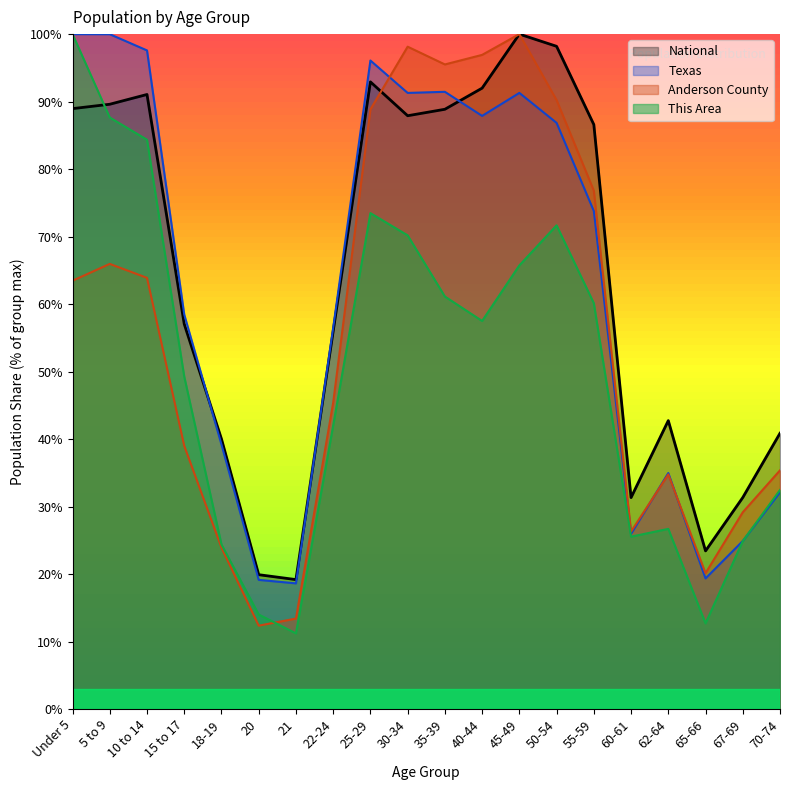

What is the difference between the highest and lowest values at 22-24?

14.5